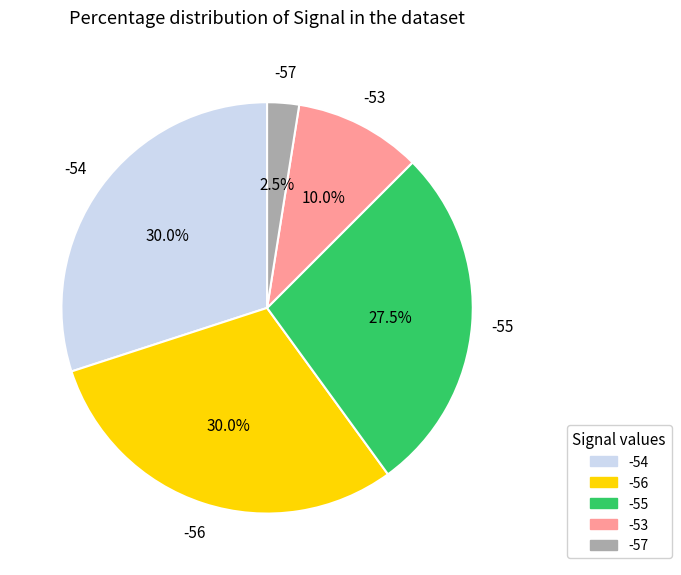

Is there any slice that represents more than half of the pie?

No